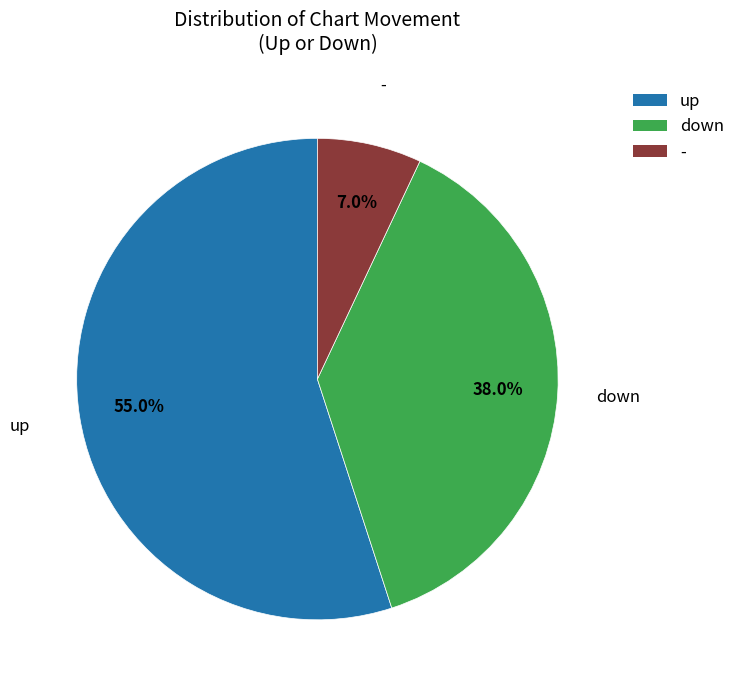

To the nearest percent, what portion does up represent?

55%